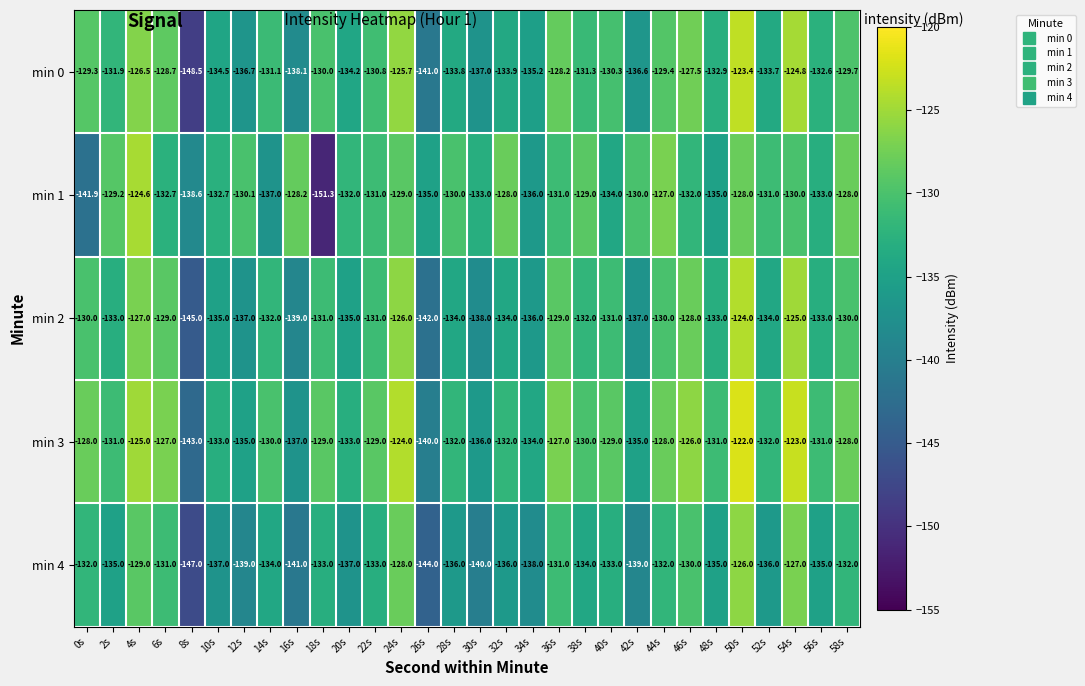

What is the total value across all series at 40s?

-657.3